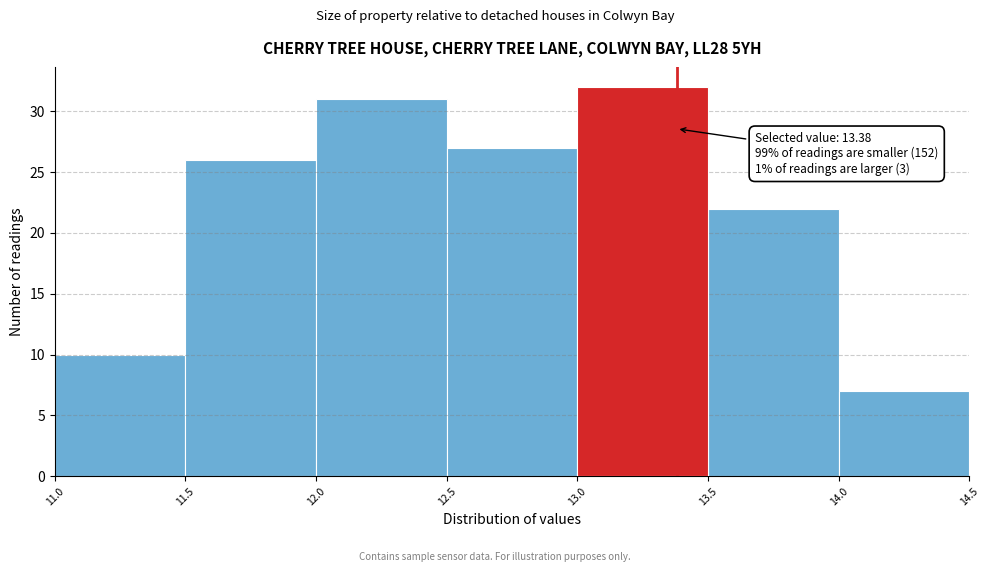

Which range on the x-axis has the tallest bar?

13.0 to 13.5